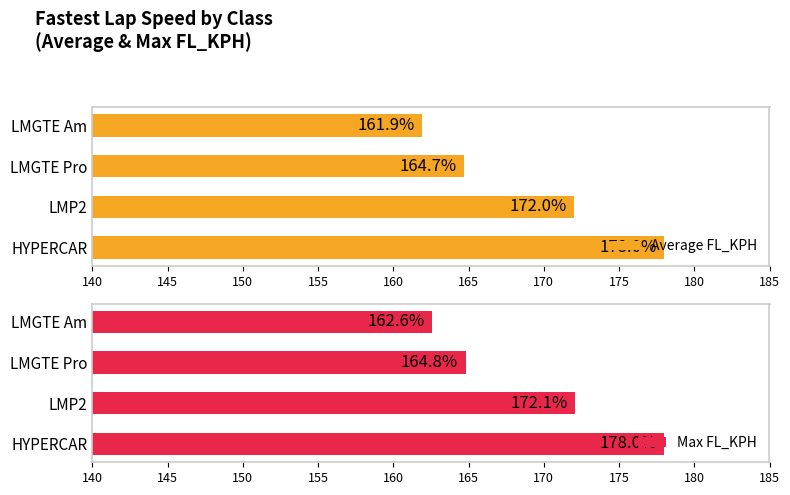

What is the difference between the Max FL_KPH values at LMGTE Am and LMP2?

9.5